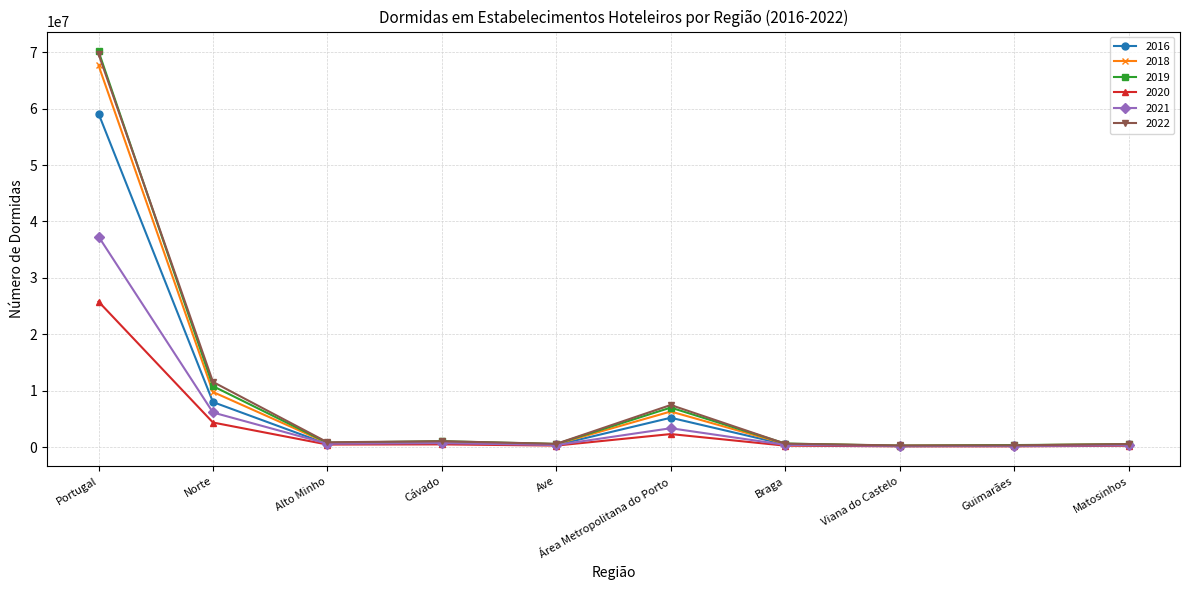

True or false: 2020 has more than 0 points higher than both neighbors.

True